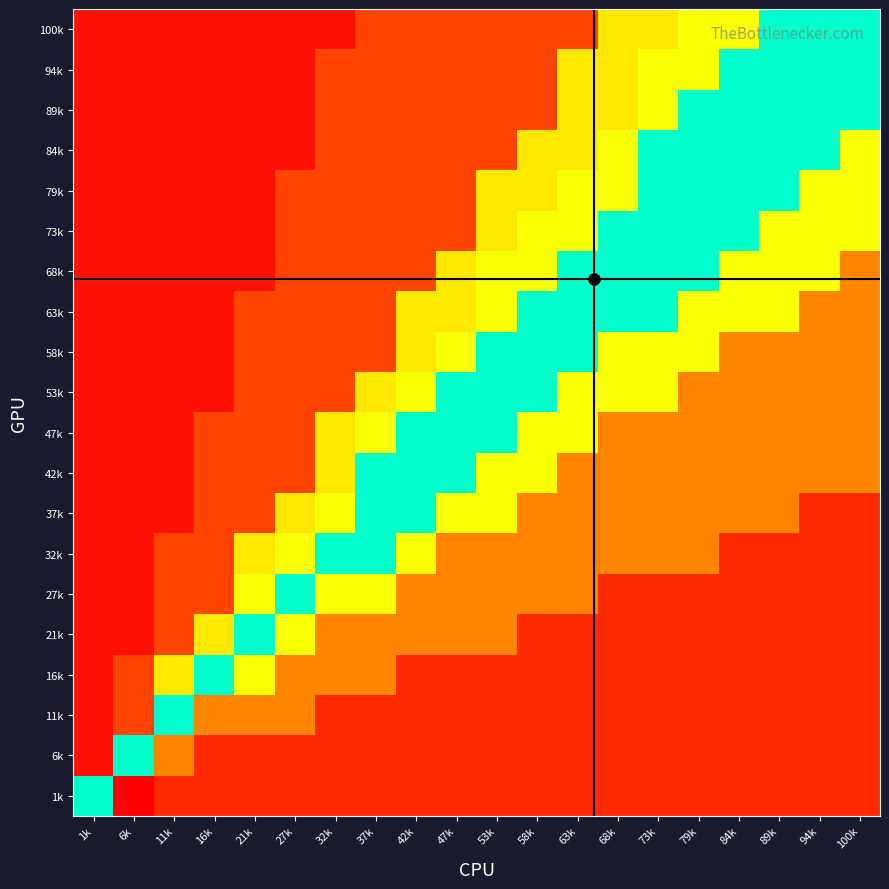

Reading right to left, extract all data points from this chart.

100k: 100k=0.0	94k=0.0	89k=0.0	84k=0.1	79k=0.1	73k=0.1	68k=0.1	63k=0.6	58k=0.6	53k=0.6	47k=0.6	42k=0.6	37k=0.6	32k=0.9	27k=0.9	21k=0.9	16k=0.9	11k=0.9	6k=0.9	1k=0.9
94k: 100k=0.0	94k=0.0	89k=0.0	84k=0.0	79k=0.1	73k=0.1	68k=0.1	63k=0.1	58k=0.6	53k=0.6	47k=0.6	42k=0.6	37k=0.6	32k=0.6	27k=0.9	21k=0.9	16k=0.9	11k=0.9	6k=0.9	1k=0.9
89k: 100k=0.0	94k=0.0	89k=0.0	84k=0.0	79k=0.0	73k=0.1	68k=0.1	63k=0.1	58k=0.6	53k=0.6	47k=0.6	42k=0.6	37k=0.6	32k=0.6	27k=0.9	21k=0.9	16k=0.9	11k=0.9	6k=0.9	1k=0.9
84k: 100k=0.1	94k=0.0	89k=0.0	84k=0.0	79k=0.0	73k=0.0	68k=0.1	63k=0.1	58k=0.1	53k=0.6	47k=0.6	42k=0.6	37k=0.6	32k=0.6	27k=0.9	21k=0.9	16k=0.9	11k=0.9	6k=0.9	1k=0.9
79k: 100k=0.1	94k=0.1	89k=0.0	84k=0.0	79k=0.0	73k=0.0	68k=0.1	63k=0.1	58k=0.1	53k=0.1	47k=0.6	42k=0.6	37k=0.6	32k=0.6	27k=0.6	21k=0.9	16k=0.9	11k=0.9	6k=0.9	1k=0.9
73k: 100k=0.1	94k=0.1	89k=0.1	84k=0.0	79k=0.0	73k=0.0	68k=0.0	63k=0.1	58k=0.1	53k=0.1	47k=0.6	42k=0.6	37k=0.6	32k=0.6	27k=0.6	21k=0.9	16k=0.9	11k=0.9	6k=0.9	1k=0.9
68k: 100k=0.4	94k=0.1	89k=0.1	84k=0.1	79k=0.0	73k=0.0	68k=0.0	63k=0.0	58k=0.1	53k=0.1	47k=0.1	42k=0.6	37k=0.6	32k=0.6	27k=0.6	21k=0.9	16k=0.9	11k=0.9	6k=0.9	1k=0.9
63k: 100k=0.4	94k=0.4	89k=0.1	84k=0.1	79k=0.1	73k=0.0	68k=0.0	63k=0.0	58k=0.0	53k=0.1	47k=0.1	42k=0.1	37k=0.6	32k=0.6	27k=0.6	21k=0.6	16k=0.9	11k=0.9	6k=0.9	1k=0.9
58k: 100k=0.4	94k=0.4	89k=0.4	84k=0.4	79k=0.1	73k=0.1	68k=0.1	63k=0.0	58k=0.0	53k=0.0	47k=0.1	42k=0.1	37k=0.6	32k=0.6	27k=0.6	21k=0.6	16k=0.9	11k=0.9	6k=0.9	1k=0.9
53k: 100k=0.4	94k=0.4	89k=0.4	84k=0.4	79k=0.4	73k=0.1	68k=0.1	63k=0.1	58k=0.0	53k=0.0	47k=0.0	42k=0.1	37k=0.1	32k=0.6	27k=0.6	21k=0.6	16k=0.9	11k=0.9	6k=0.9	1k=0.9
47k: 100k=0.4	94k=0.4	89k=0.4	84k=0.4	79k=0.4	73k=0.4	68k=0.4	63k=0.1	58k=0.1	53k=0.0	47k=0.0	42k=0.0	37k=0.1	32k=0.1	27k=0.6	21k=0.6	16k=0.6	11k=0.9	6k=0.9	1k=0.9
42k: 100k=0.4	94k=0.4	89k=0.4	84k=0.4	79k=0.4	73k=0.4	68k=0.4	63k=0.4	58k=0.1	53k=0.1	47k=0.0	42k=0.0	37k=0.0	32k=0.1	27k=0.6	21k=0.6	16k=0.6	11k=0.9	6k=0.9	1k=0.9
37k: 100k=0.8	94k=0.8	89k=0.4	84k=0.4	79k=0.4	73k=0.4	68k=0.4	63k=0.4	58k=0.4	53k=0.1	47k=0.1	42k=0.0	37k=0.0	32k=0.1	27k=0.1	21k=0.6	16k=0.6	11k=0.9	6k=0.9	1k=0.9
32k: 100k=0.8	94k=0.8	89k=0.8	84k=0.8	79k=0.4	73k=0.4	68k=0.4	63k=0.4	58k=0.4	53k=0.4	47k=0.4	42k=0.1	37k=0.0	32k=0.0	27k=0.1	21k=0.1	16k=0.6	11k=0.6	6k=0.9	1k=0.9
27k: 100k=0.8	94k=0.8	89k=0.8	84k=0.8	79k=0.8	73k=0.8	68k=0.8	63k=0.4	58k=0.4	53k=0.4	47k=0.4	42k=0.4	37k=0.1	32k=0.1	27k=0.0	21k=0.1	16k=0.6	11k=0.6	6k=0.9	1k=0.9
21k: 100k=0.8	94k=0.8	89k=0.8	84k=0.8	79k=0.8	73k=0.8	68k=0.8	63k=0.8	58k=0.8	53k=0.4	47k=0.4	42k=0.4	37k=0.4	32k=0.4	27k=0.1	21k=0.0	16k=0.1	11k=0.6	6k=0.9	1k=0.9
16k: 100k=0.8	94k=0.8	89k=0.8	84k=0.8	79k=0.8	73k=0.8	68k=0.8	63k=0.8	58k=0.8	53k=0.8	47k=0.8	42k=0.8	37k=0.4	32k=0.4	27k=0.4	21k=0.1	16k=0.0	11k=0.1	6k=0.6	1k=0.9
11k: 100k=0.8	94k=0.8	89k=0.8	84k=0.8	79k=0.8	73k=0.8	68k=0.8	63k=0.8	58k=0.8	53k=0.8	47k=0.8	42k=0.8	37k=0.8	32k=0.8	27k=0.4	21k=0.4	16k=0.4	11k=0.0	6k=0.6	1k=0.9
6k: 100k=0.8	94k=0.8	89k=0.8	84k=0.8	79k=0.8	73k=0.8	68k=0.8	63k=0.8	58k=0.8	53k=0.8	47k=0.8	42k=0.8	37k=0.8	32k=0.8	27k=0.8	21k=0.8	16k=0.8	11k=0.4	6k=0.0	1k=0.9
1k: 100k=0.8	94k=0.8	89k=0.8	84k=0.8	79k=0.8	73k=0.8	68k=0.8	63k=0.8	58k=0.8	53k=0.8	47k=0.8	42k=0.8	37k=0.8	32k=0.8	27k=0.8	21k=0.8	16k=0.8	11k=0.8	6k=1.0	1k=0.0